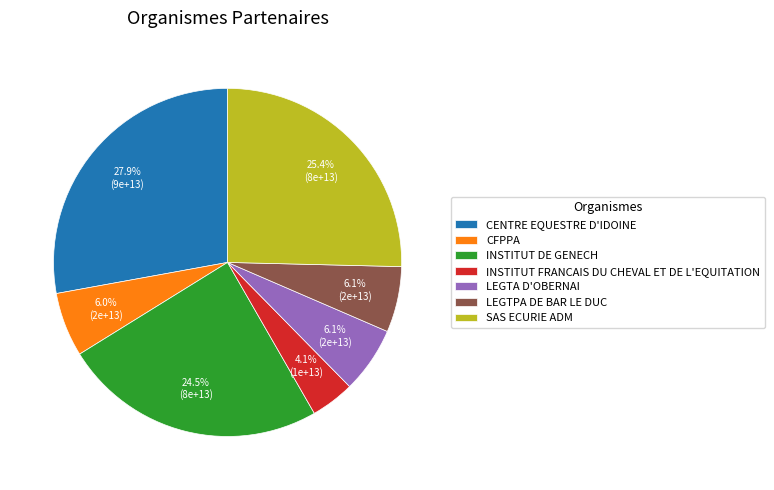

Is SAS ECURIE ADM the majority of the pie?

No